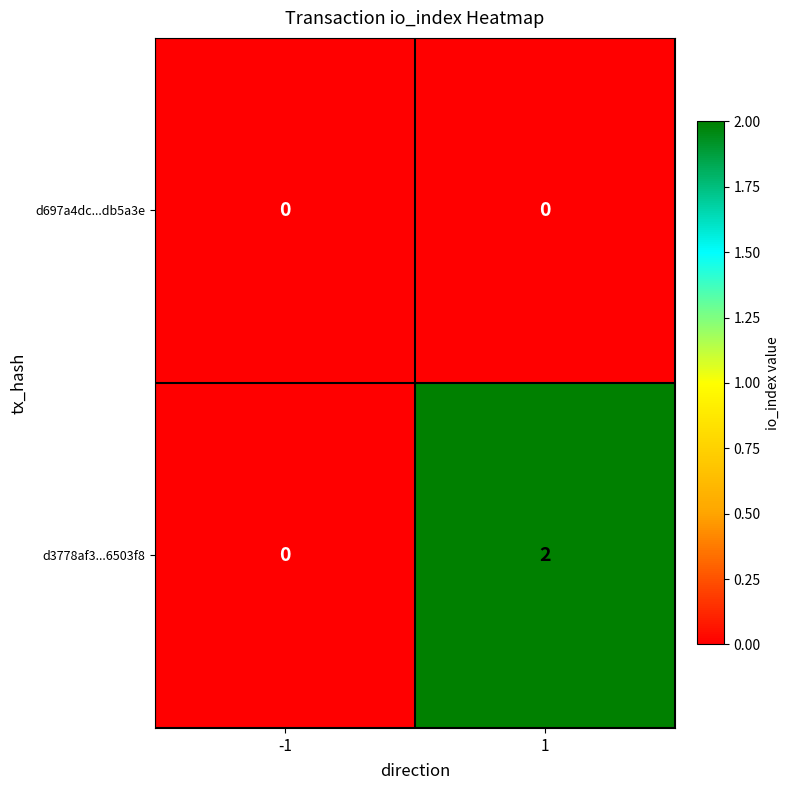

At 1, list the series in order from largest to smallest.

d3778af3...6503f8, d697a4dc...db5a3e